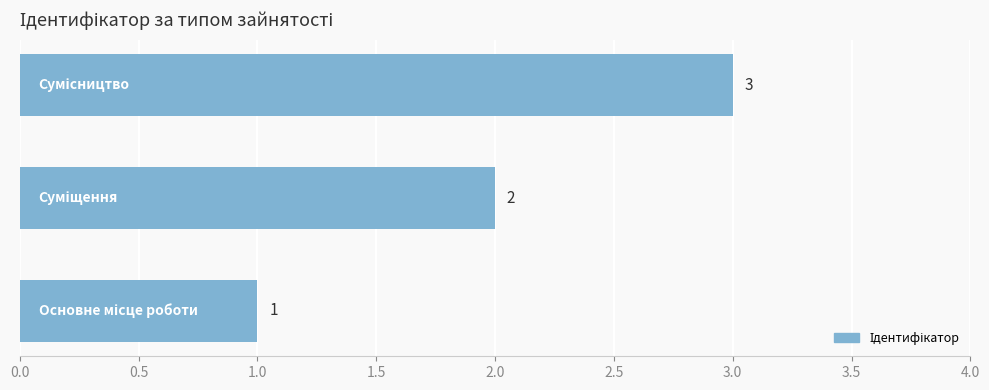

What is the sum of all values?

6